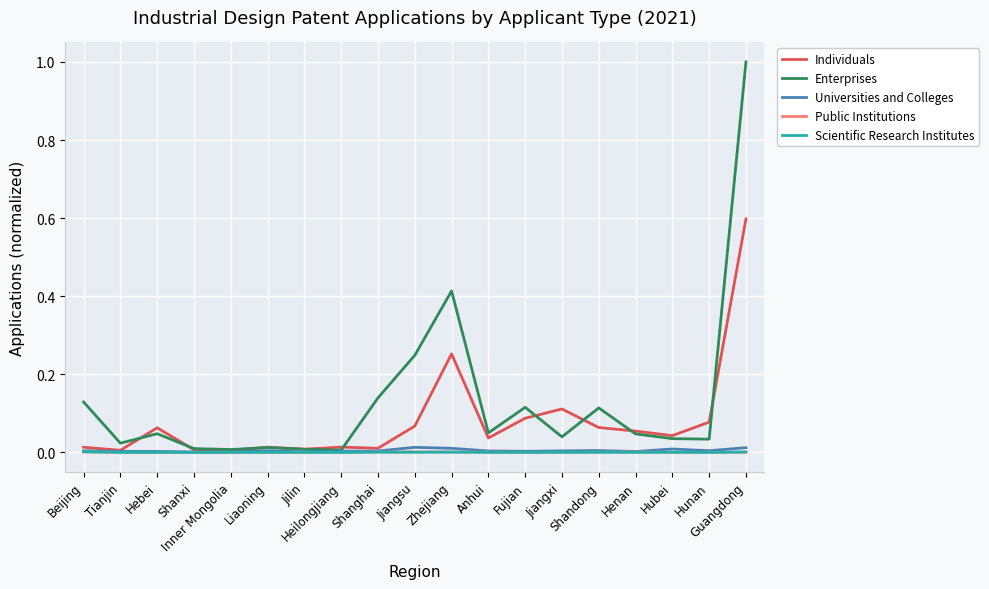

What is the highest value of the Individuals series?

0.6